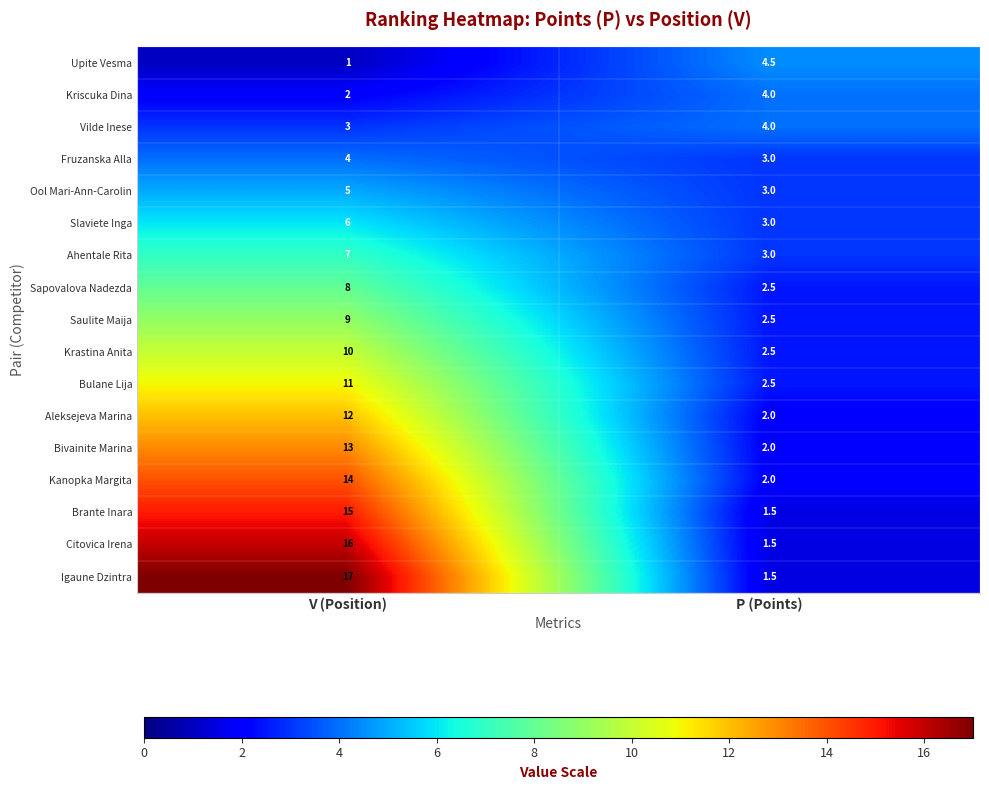

Where is Slaviete Inga nearest to the value 4?

P (Points)